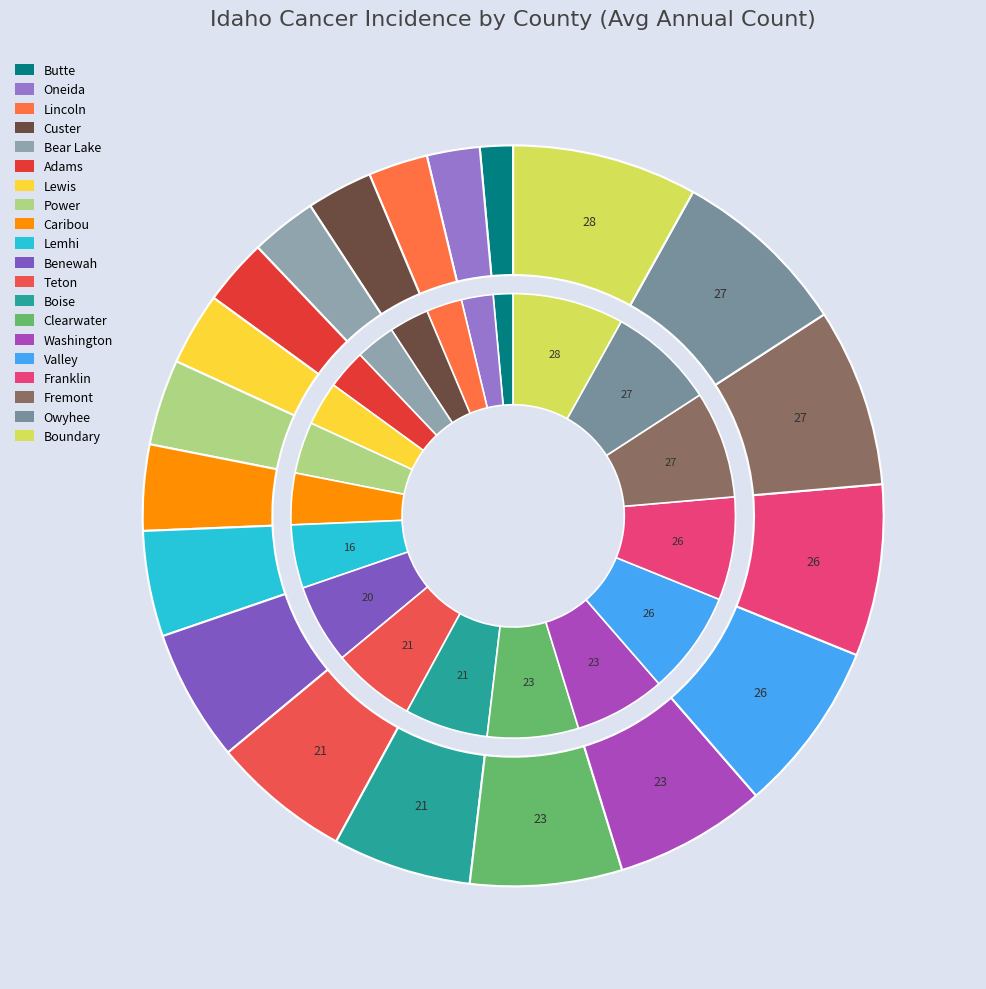

To the nearest percent, what is the average slice percentage?

5%